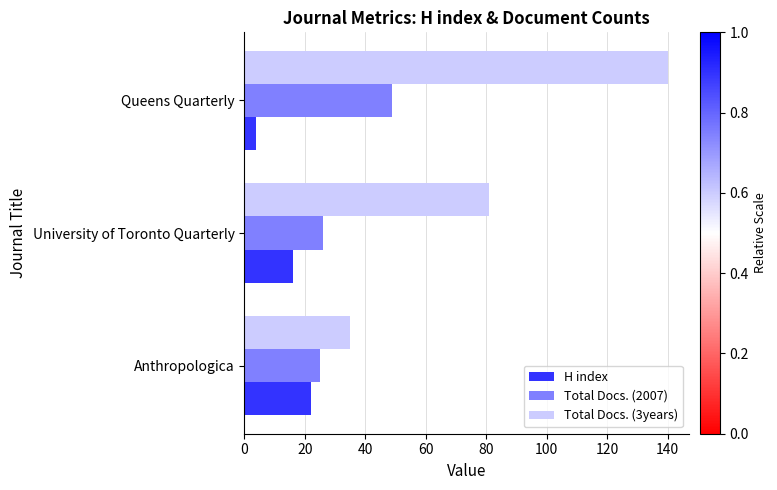

What is the difference between the maximum and second lowest values in the Total Docs. (2007) series?

23